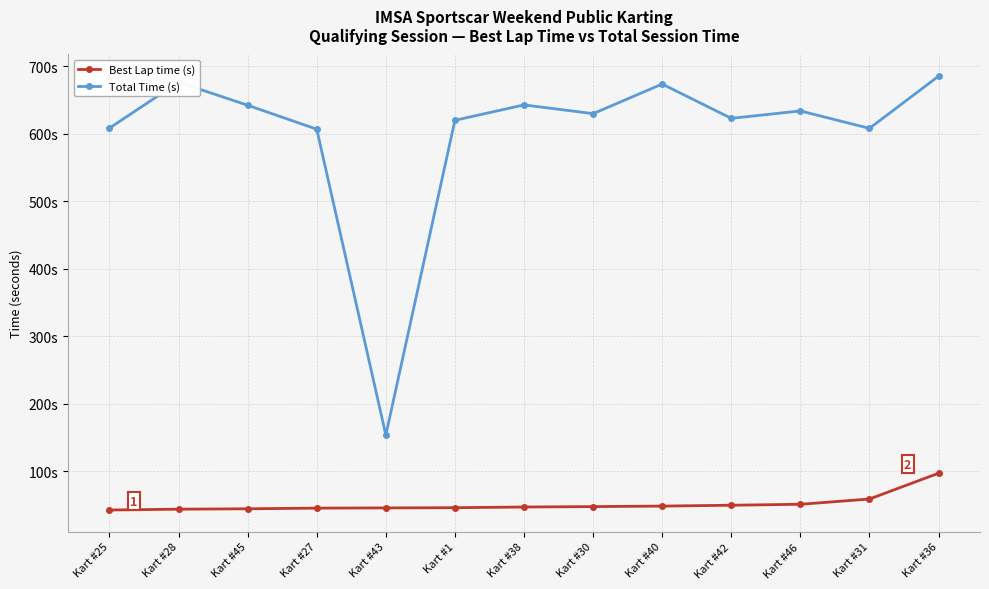

What are all the series names shown in the legend?

Best Lap time (s), Total Time (s)